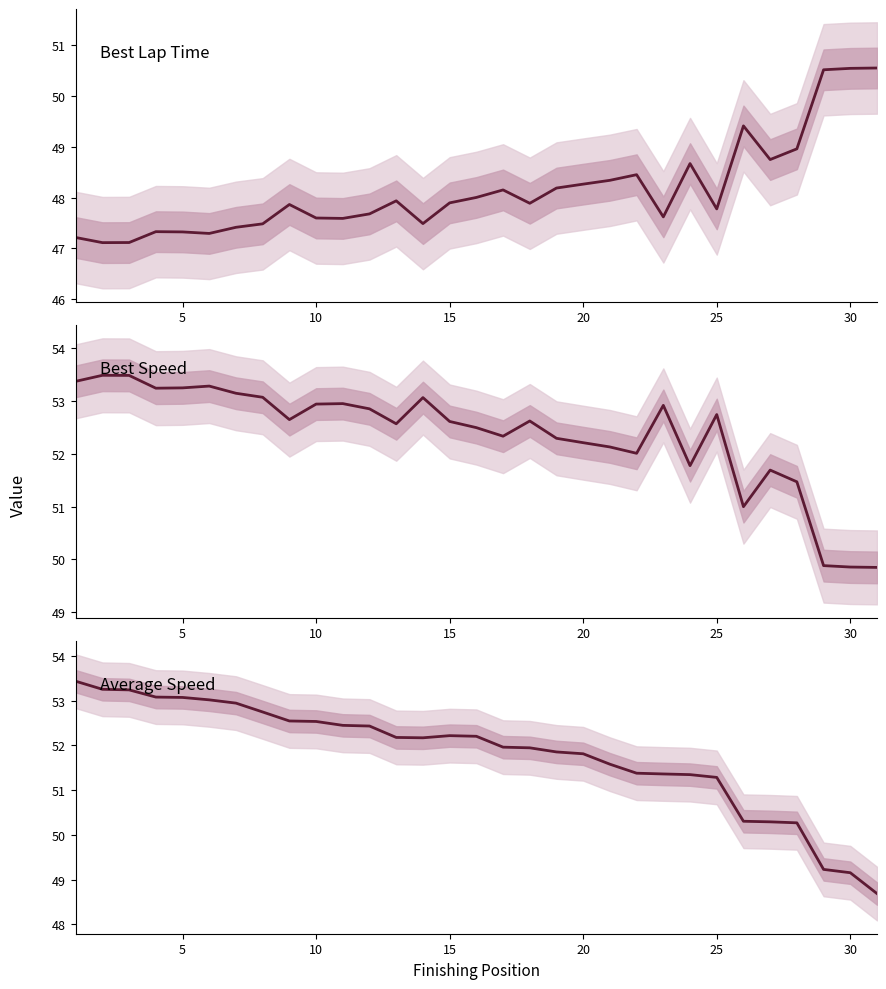

Which series has the largest total across all categories?

Best Speed (mph)